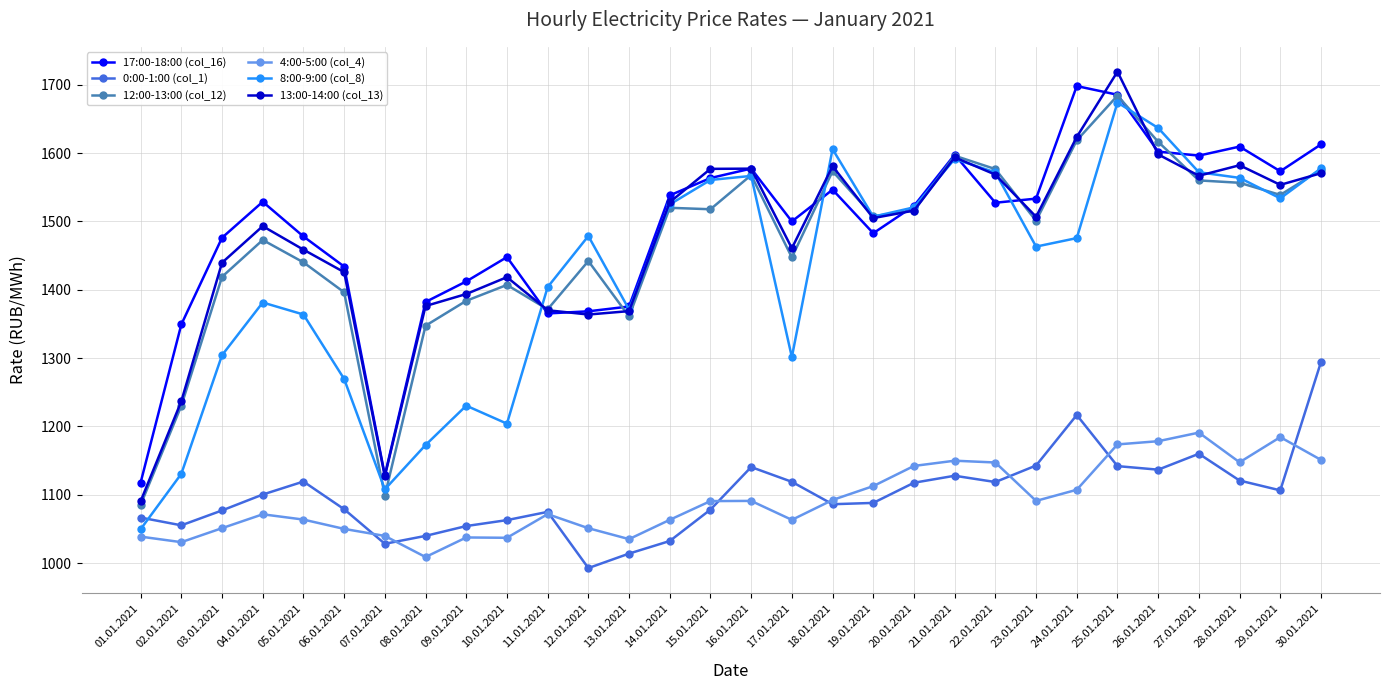

Count the number of categories in the chart.

30